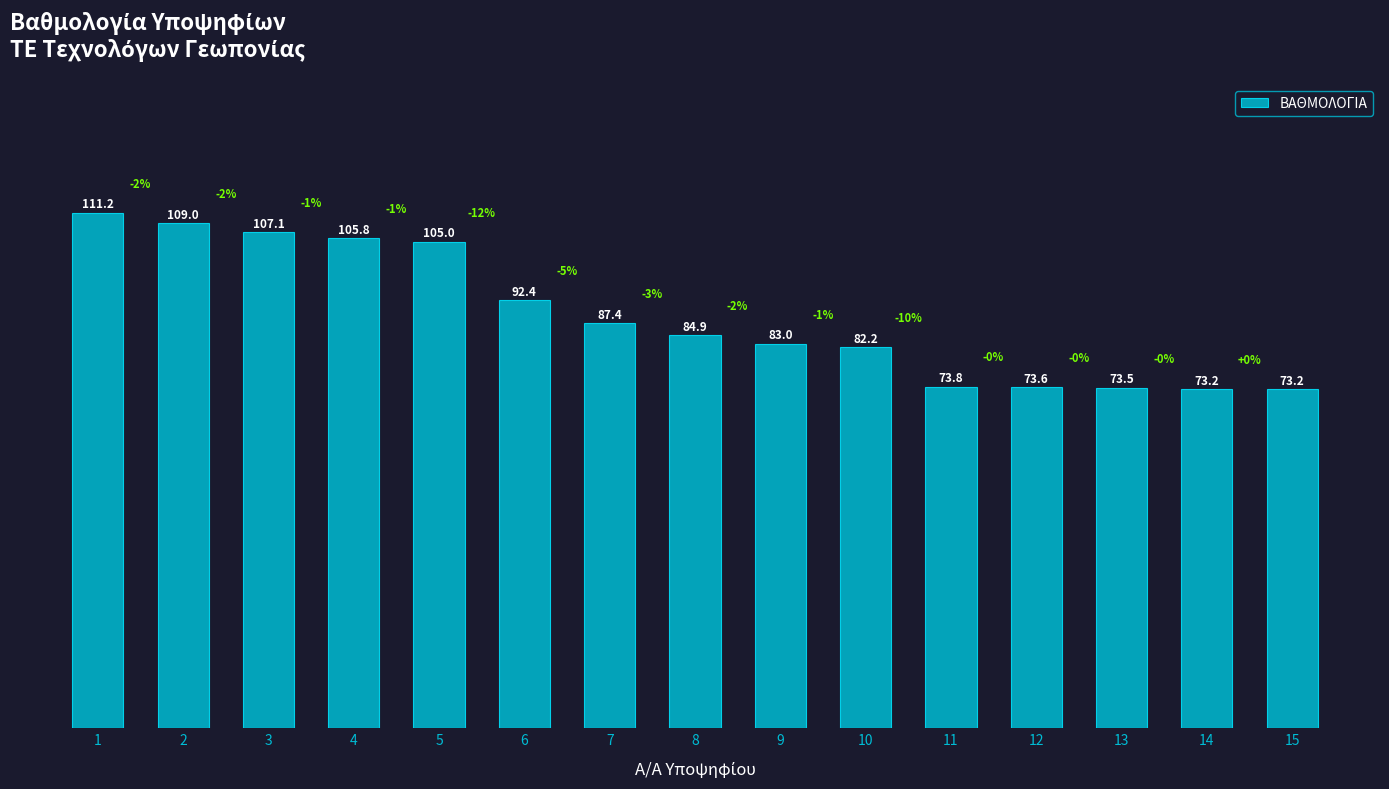

What is the ratio of the value at 3 to the value at 15?

1.5